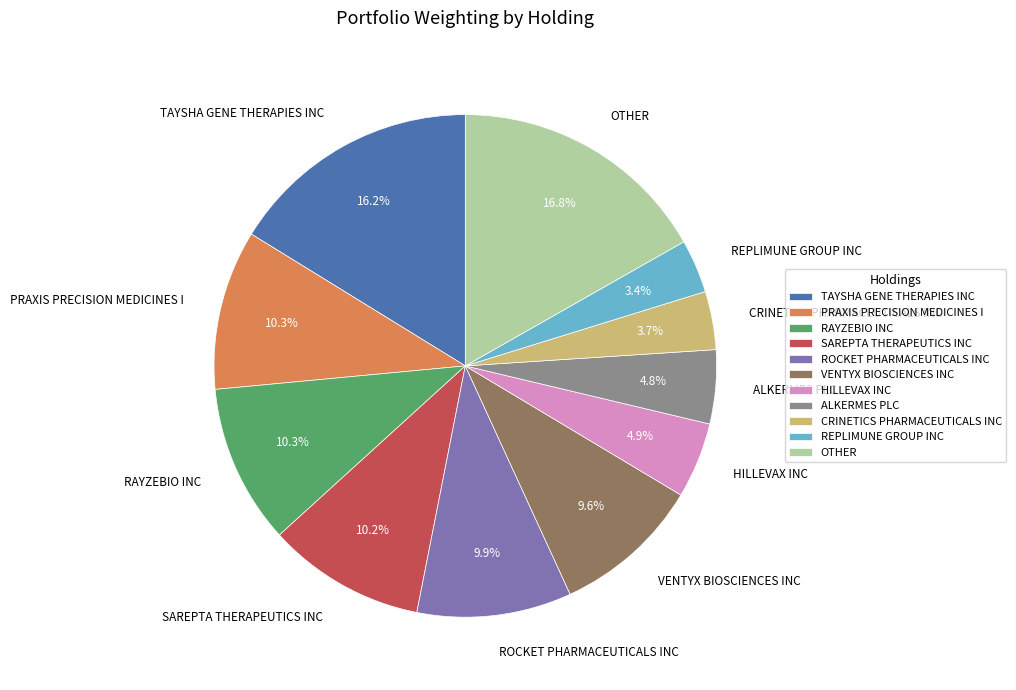

Combined, what portion of the pie is CRINETICS PHARMACEUTICALS INC and RAYZEBIO INC?

14.0%